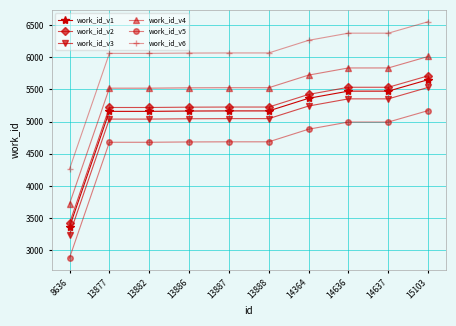

Which category has the highest value across all series?

15103